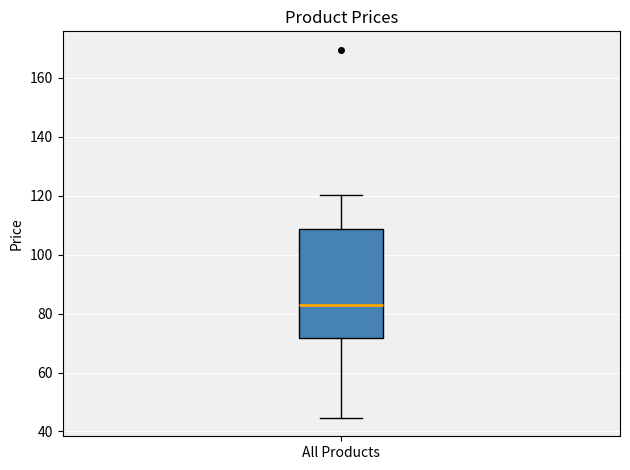

Where does the lower whisker of the box for All Products end on the y-axis? The values are not printed on the chart, so give them approximately, as read against the axis.

44